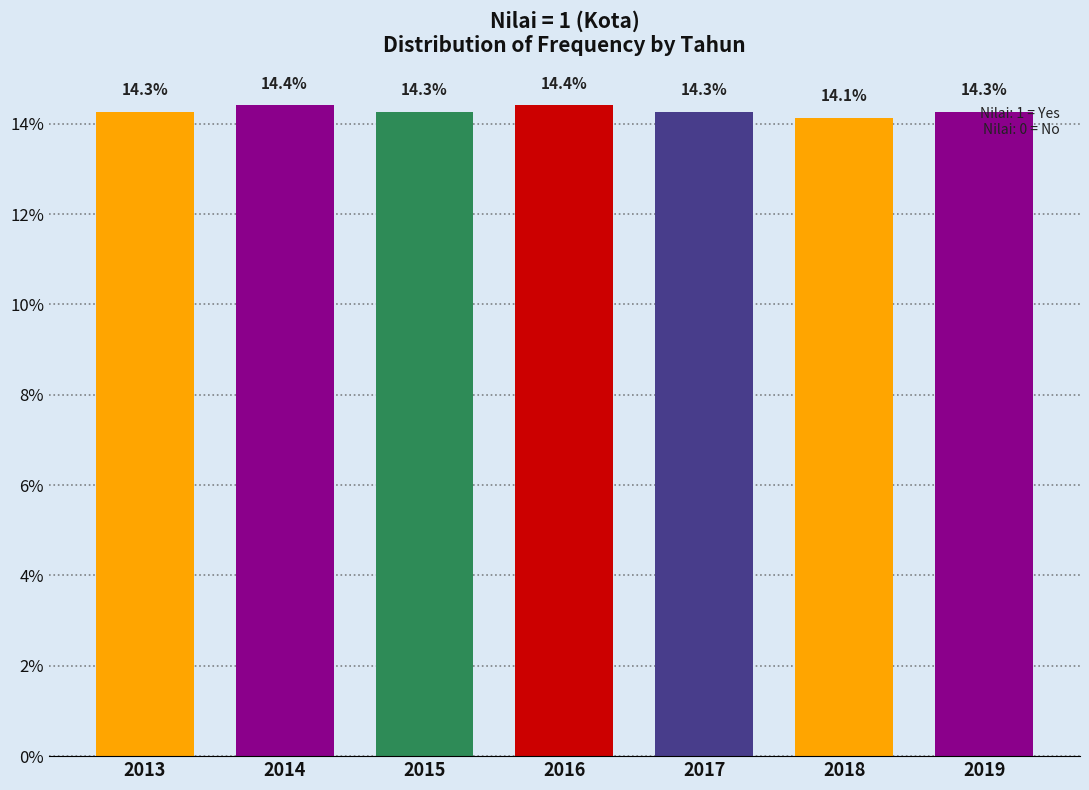

What is the value of the 2nd bar from the left?

14.4